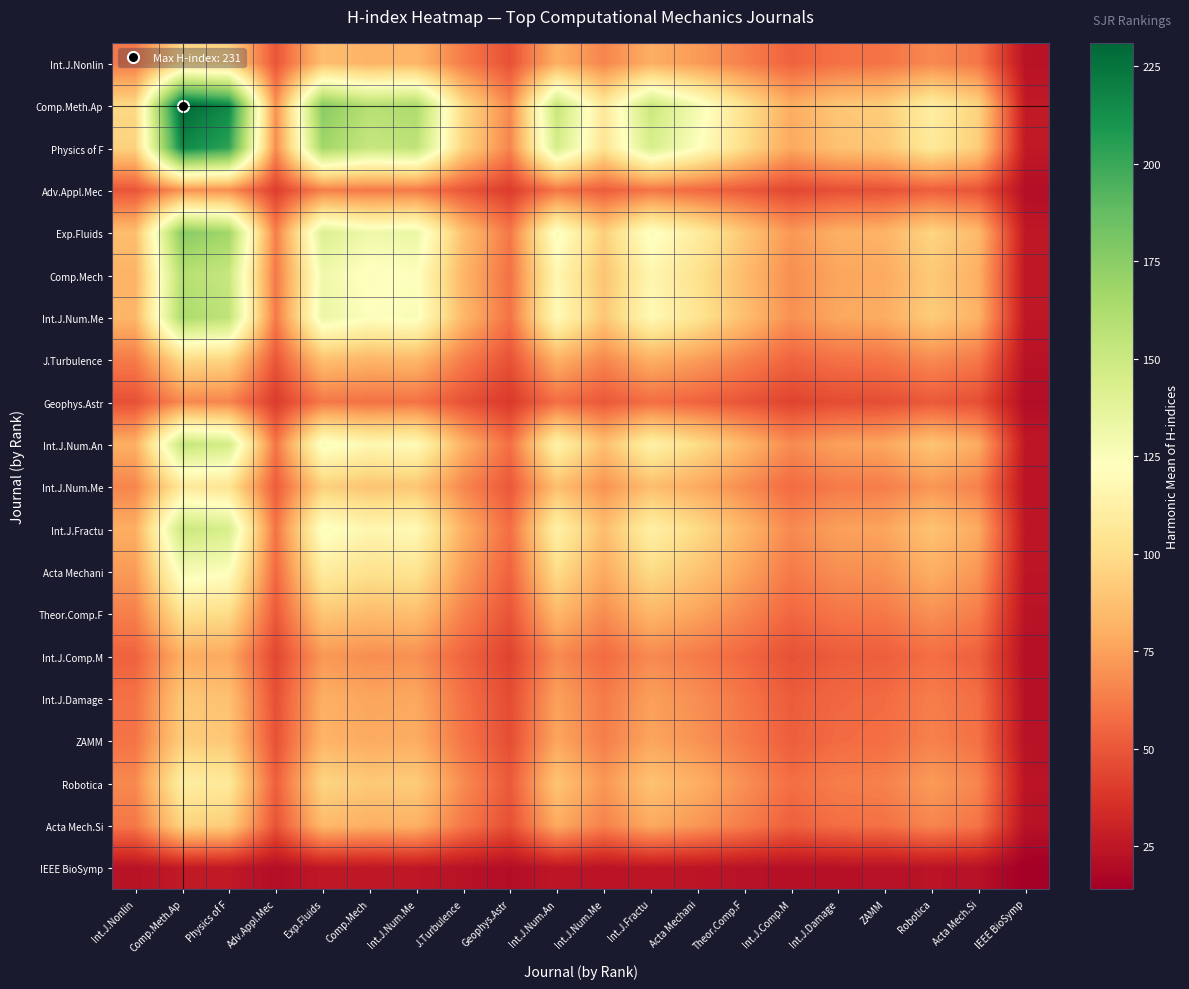

How many series are shown in this chart?

20